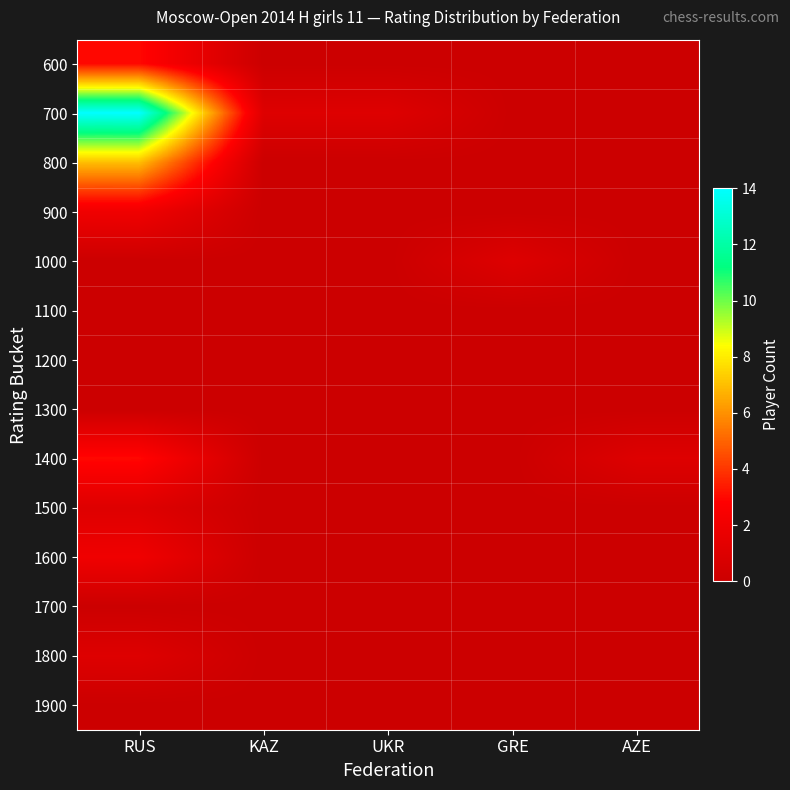

Count the number of categories in the chart.

5